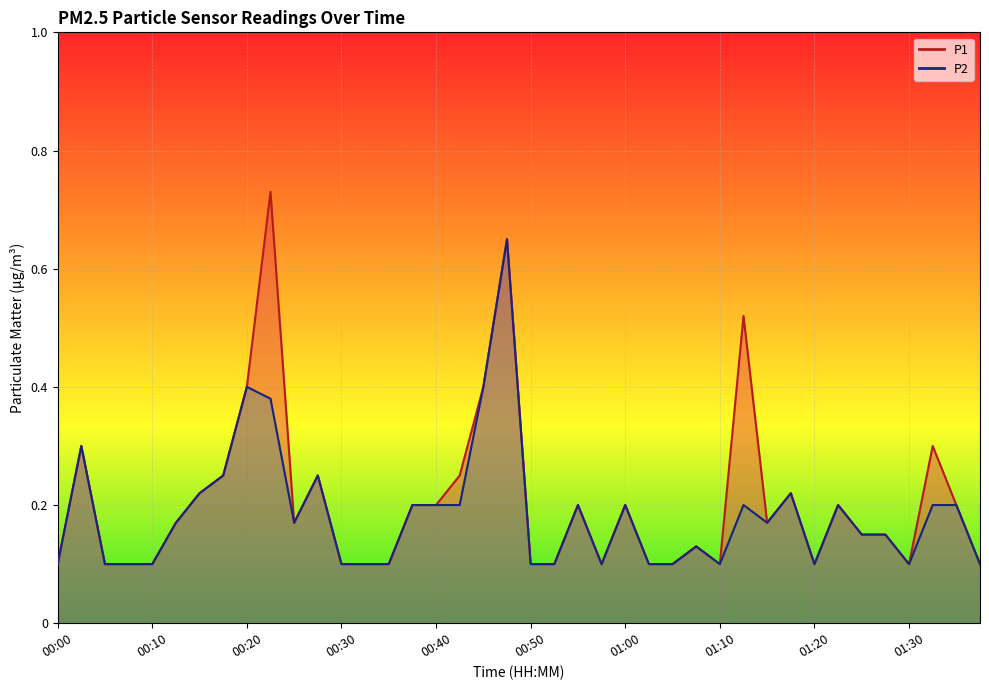

At which category is the sum across all series the highest?

00:47